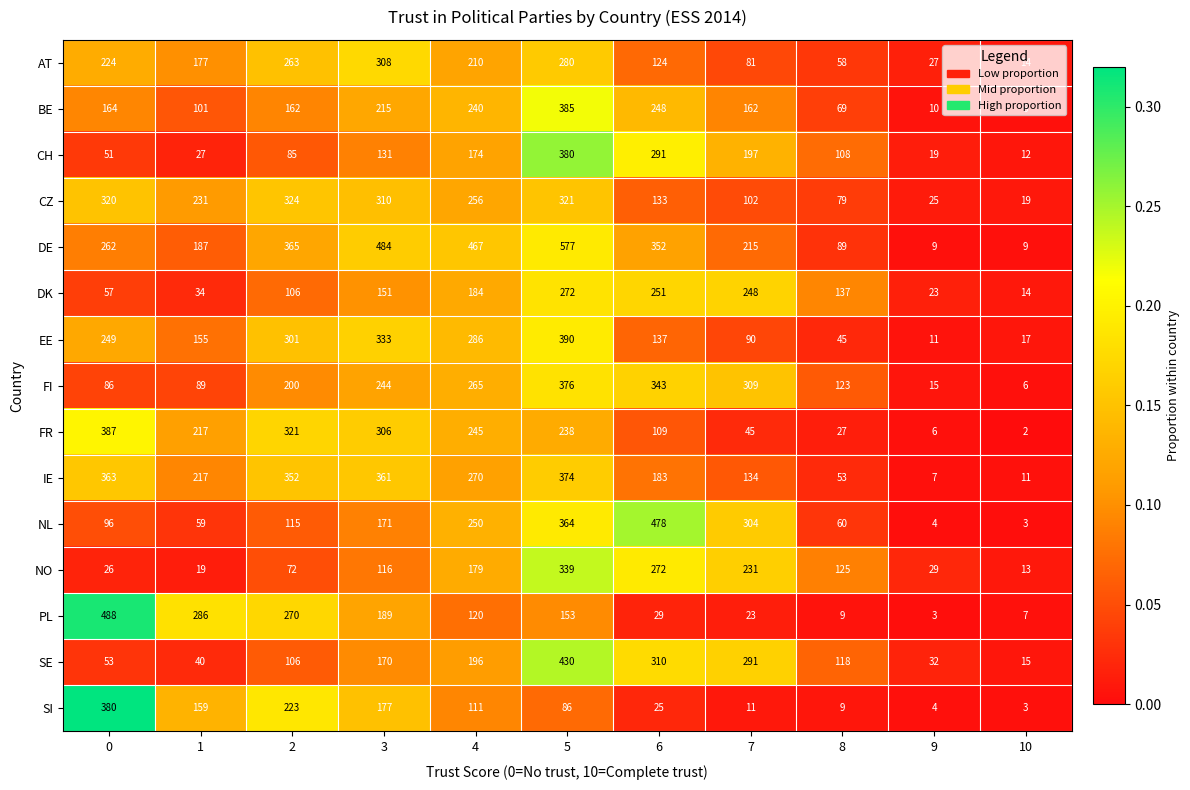

The value of IE at 8 is 53. True or false?

True